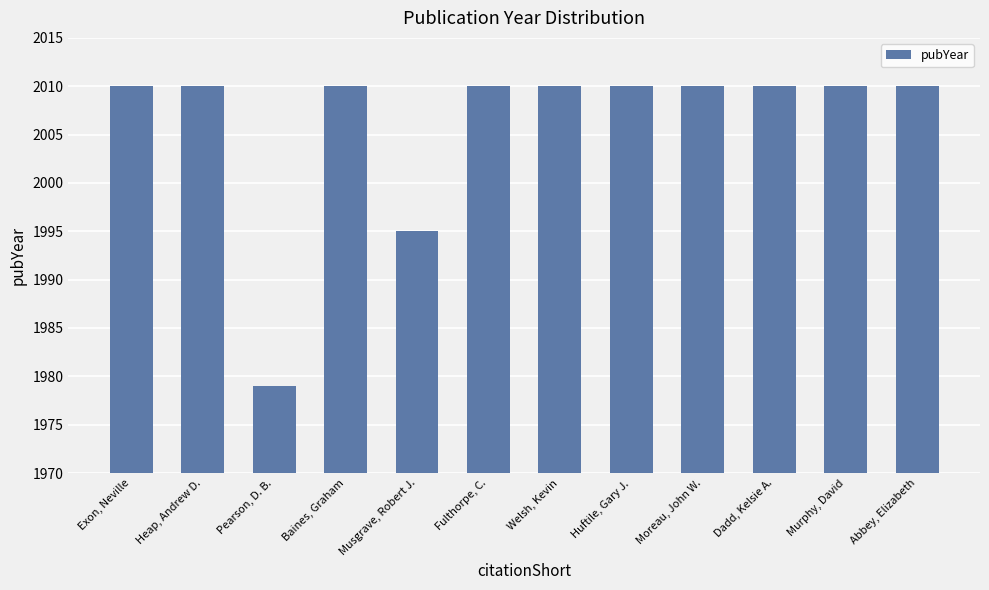

What is the greatest value displayed?

2010